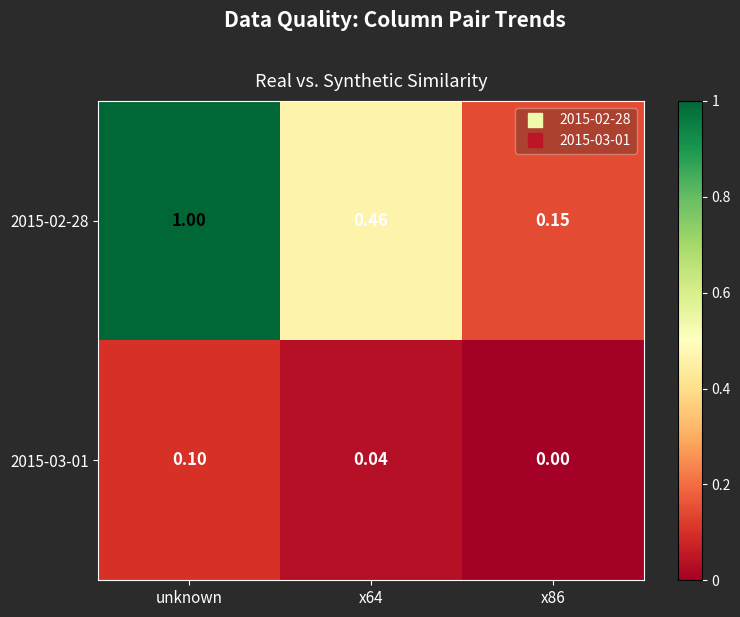

How many values in 2015-03-01 are above zero?

2